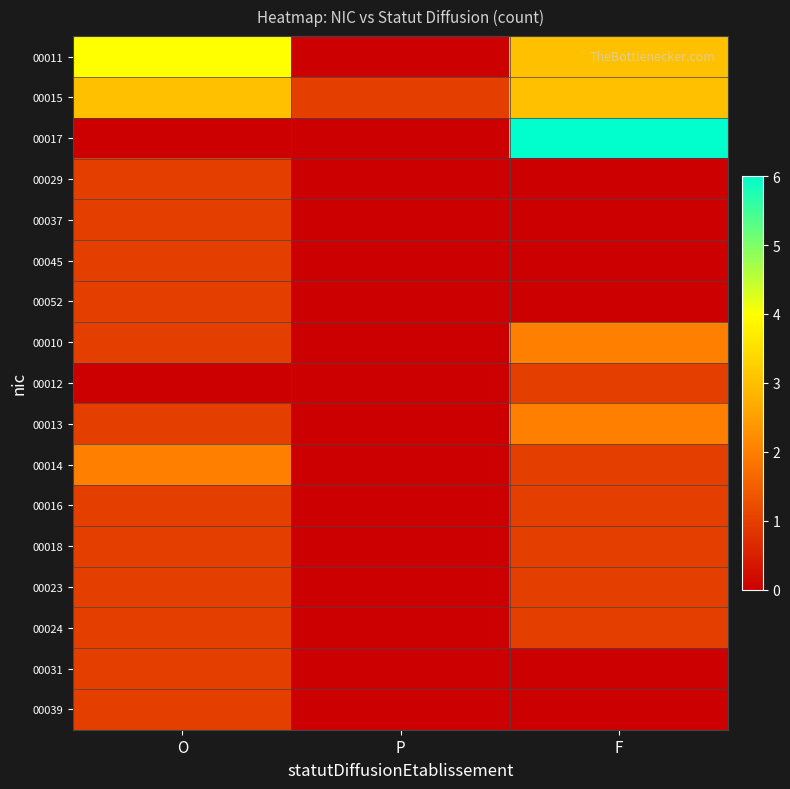

Which category has the highest value across all series?

F